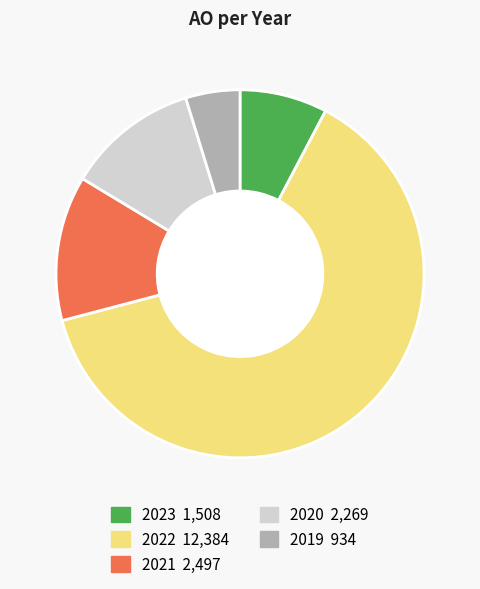

Is there any slice that represents more than half of the pie?

Yes